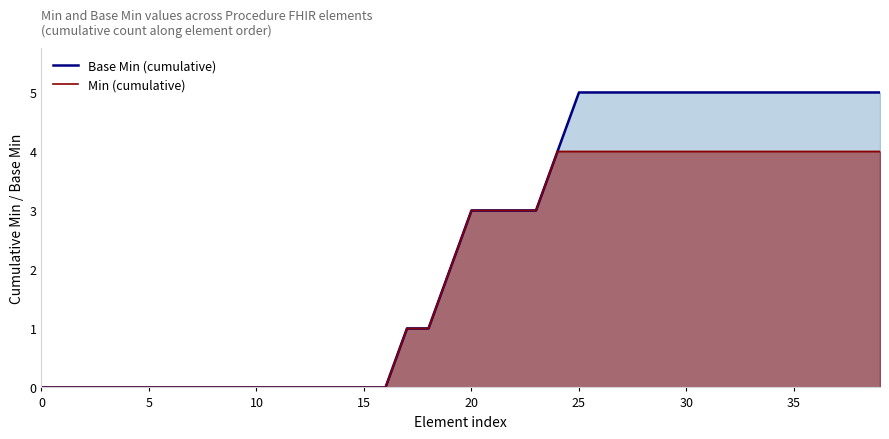

List the series in order of their overall mean, lowest first.

Min (cumulative), Base Min (cumulative)